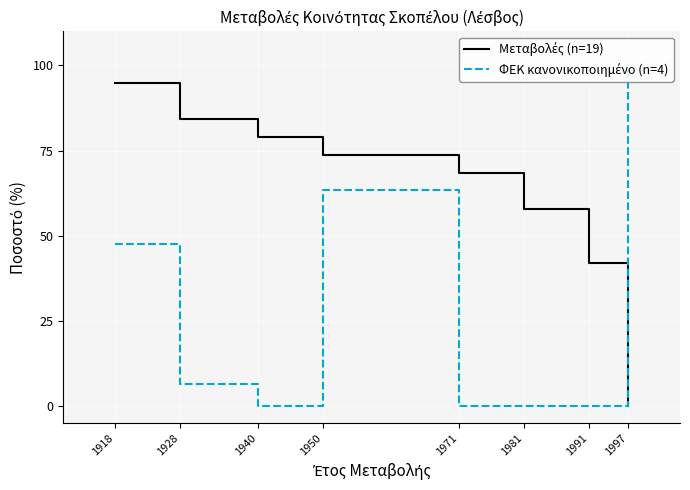

Is this an area chart (filled region under the line)?

No